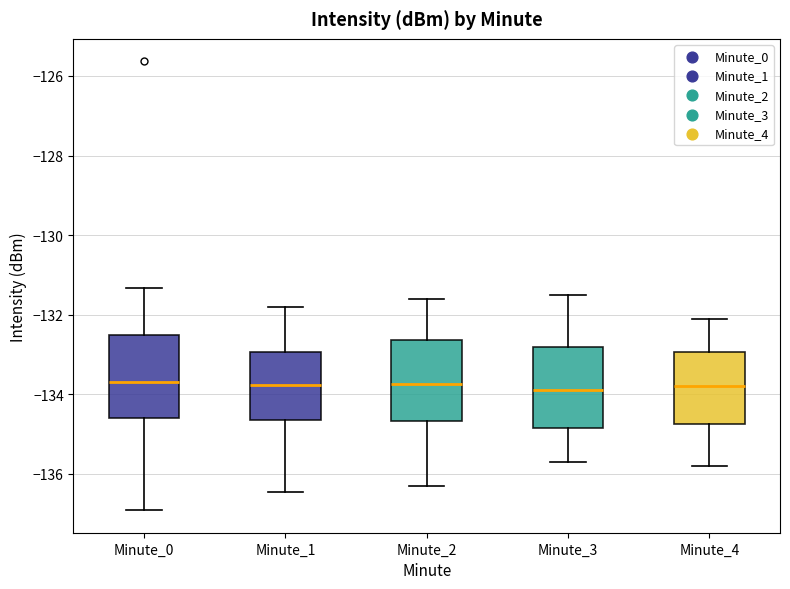

Where does the median line of the box for Minute_1 sit on the y-axis? The values are not printed on the chart, so give them approximately, as read against the axis.

-133.8